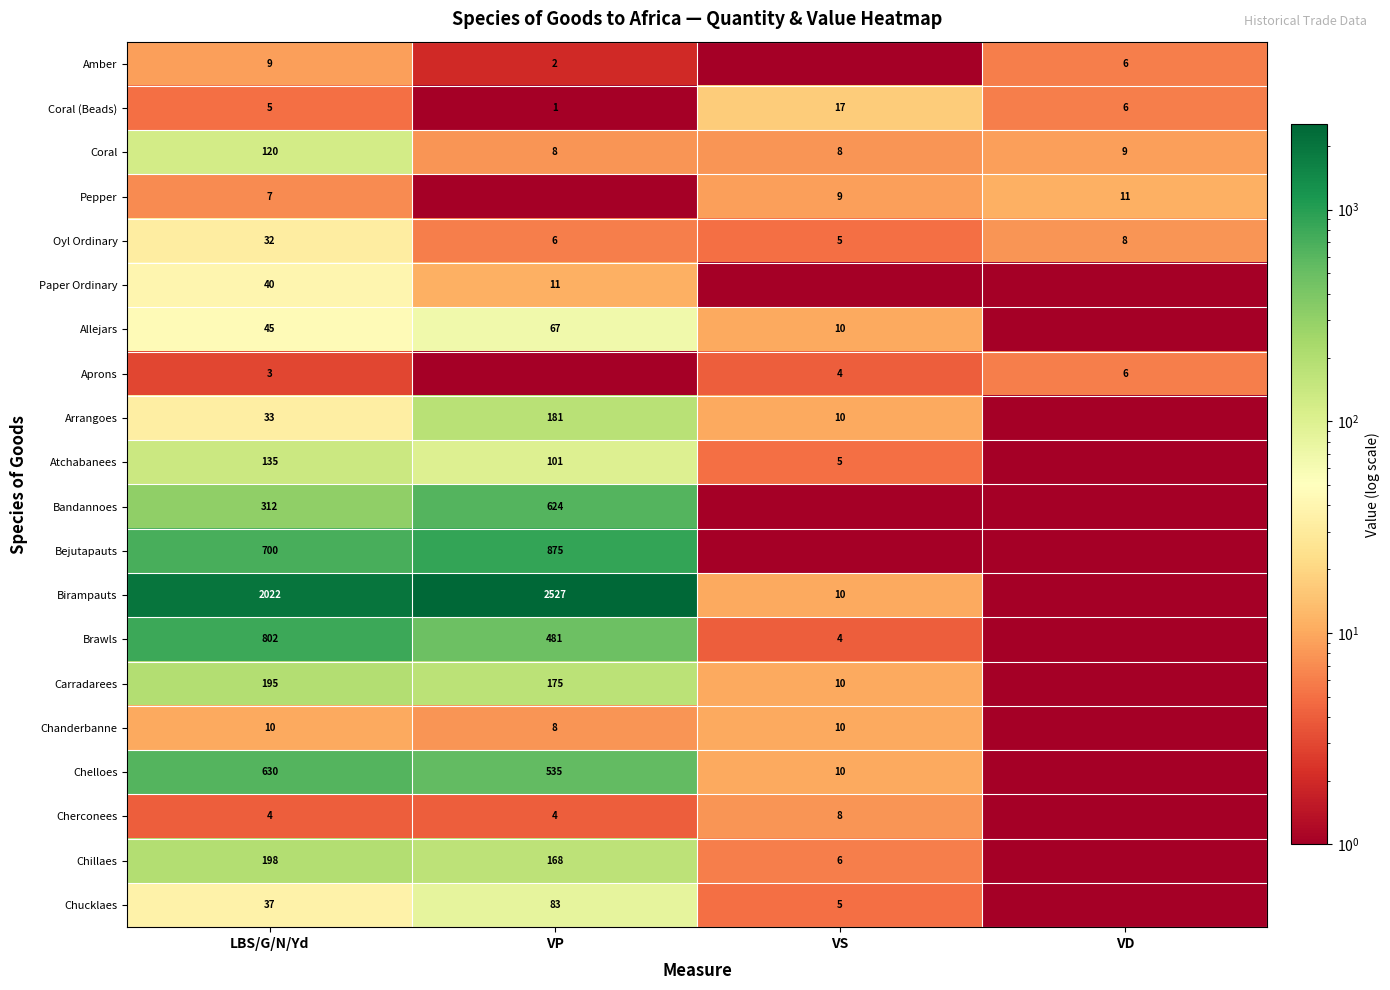

What is the difference between the Aprons values at LBS/G/N/Yd and VD?

3